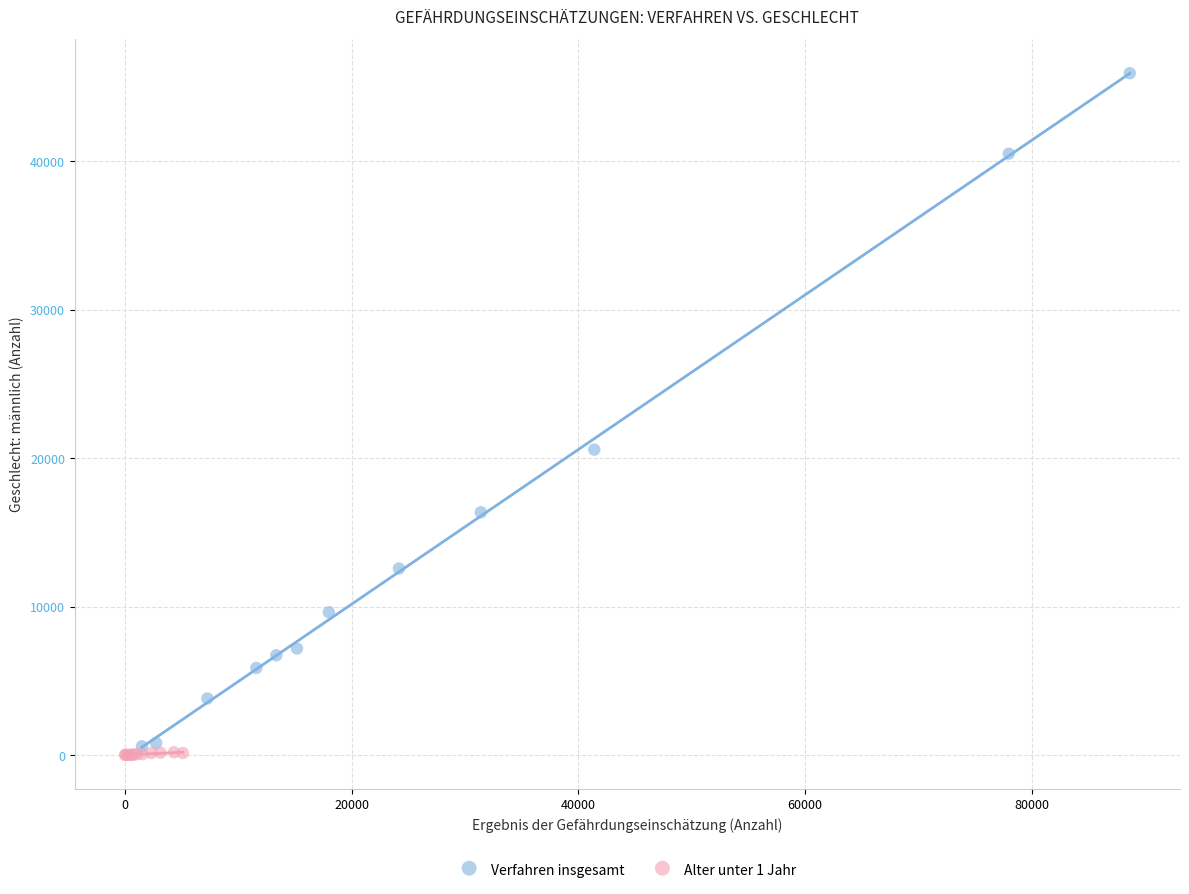

Which series reaches the maximum Y coordinate?

Verfahren insgesamt